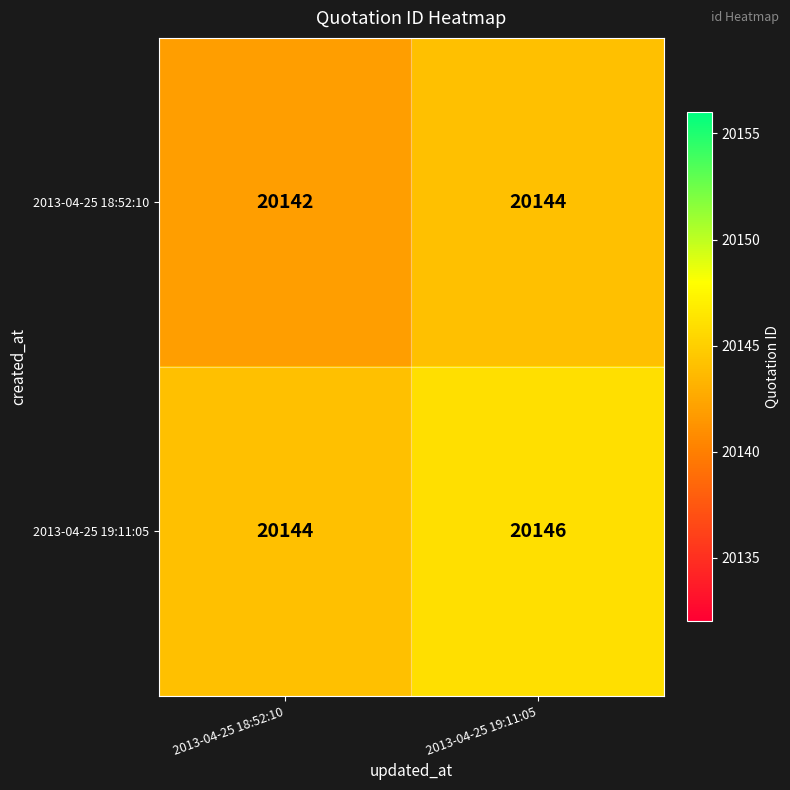

What is the lowest value of the 2013-04-25 18:52:10 series?

20142